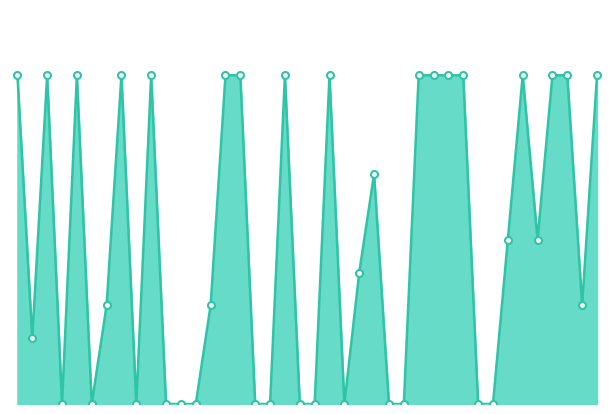

Is this an area chart (filled region under the line)?

Yes